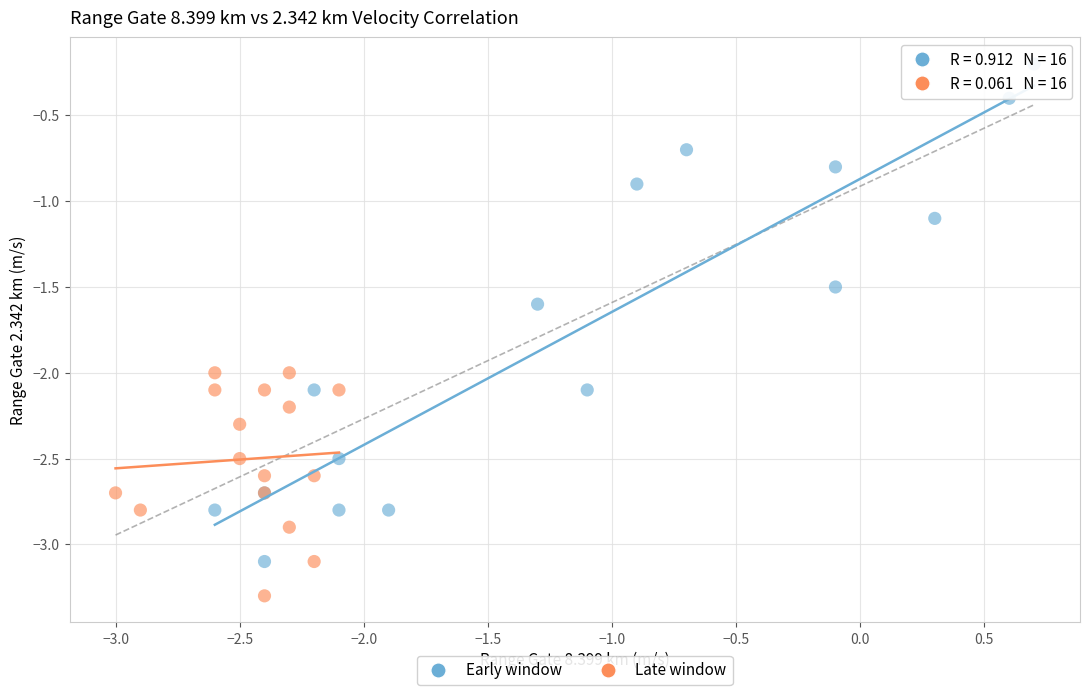

Which series contains the lowest Y value?

Late window